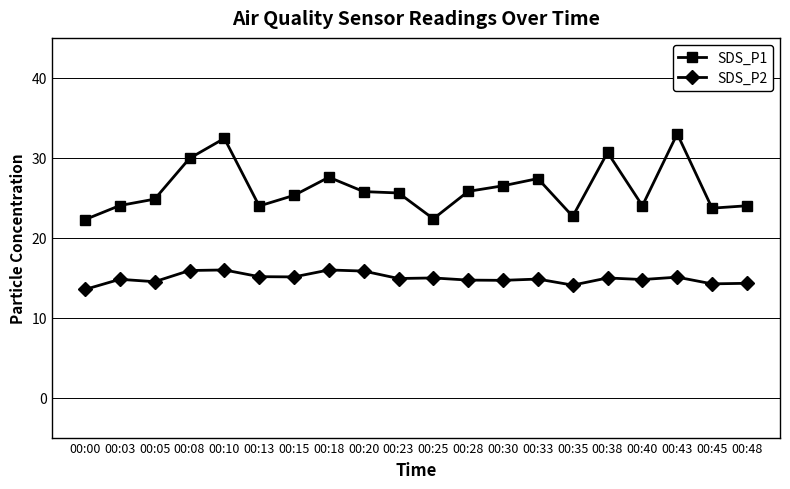

At how many categories does at least one series exceed 18?

20